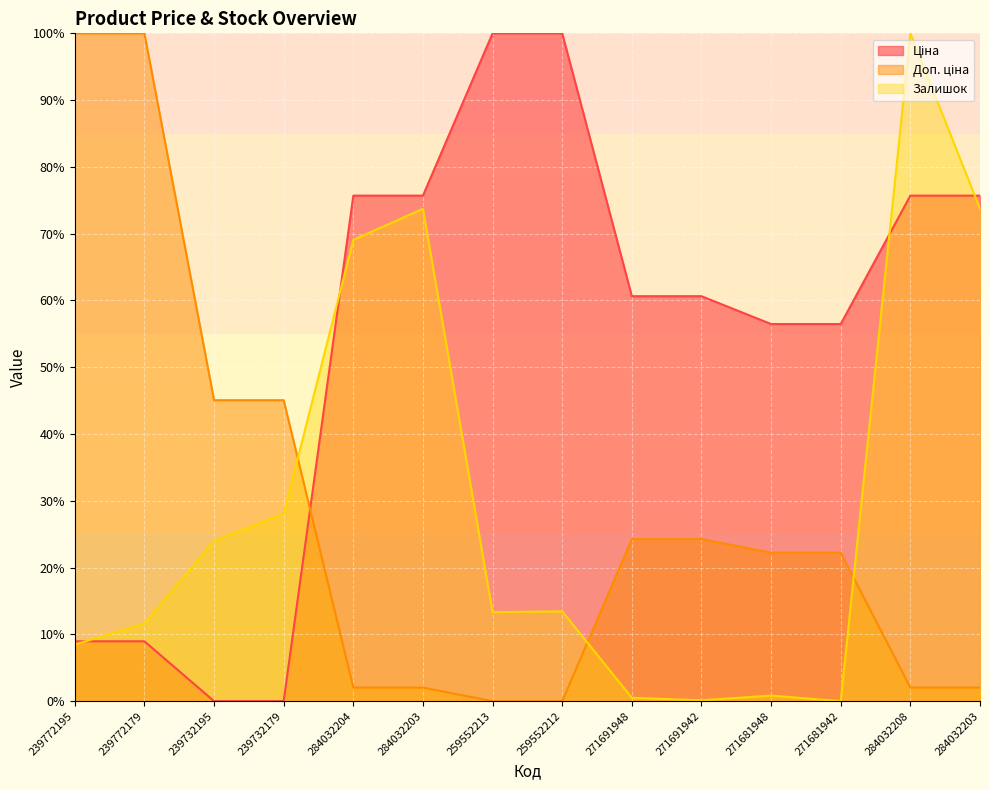

List the labels in order of Залишок value, largest first.

284032208, 284032203, 284032203, 284032204, 239732179, 239732195, 259552212, 259552213, 239772179, 239772195, 271681948, 271691948, 271691942, 271681942